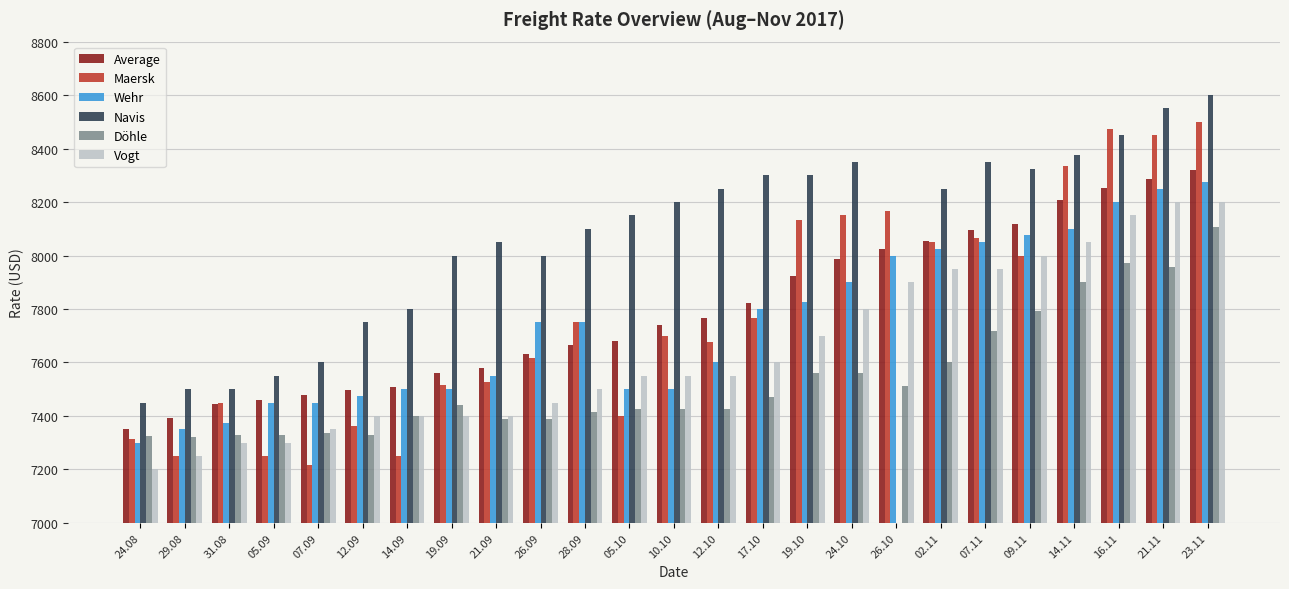

Where is Döhle nearest to the value 7714?

07.11